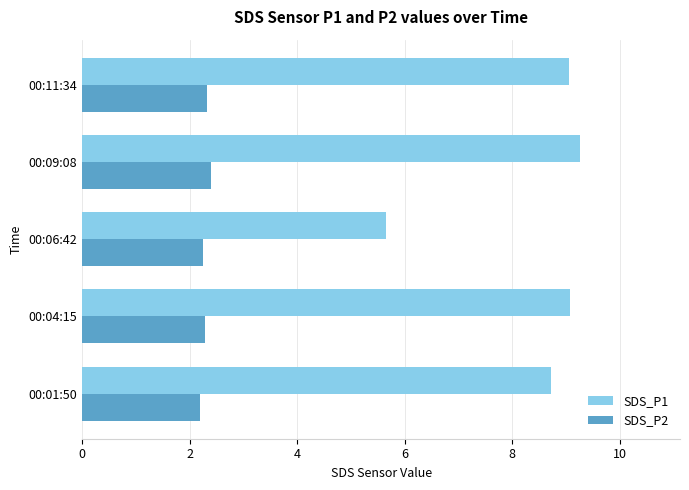

Count the SDS_P2 values in the range 2 to 3.

5